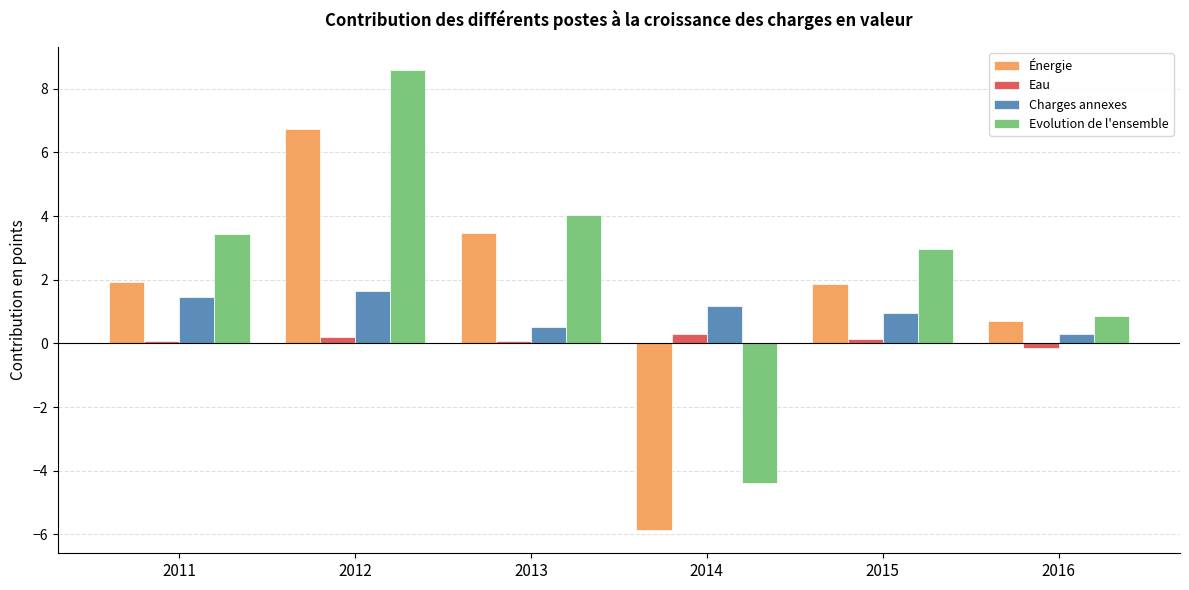

What are all the series names shown in the legend?

Énergie, Eau, Charges annexes, Evolution de l'ensemble